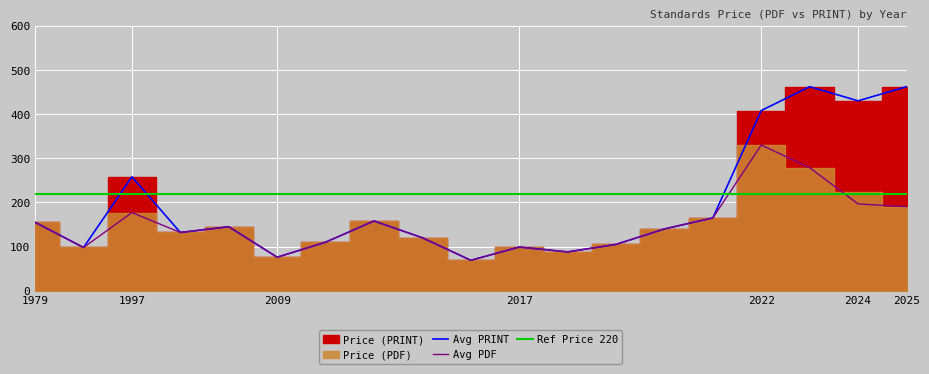

The Avg PRINT series shows 155.0 at 1979. True or false?

True